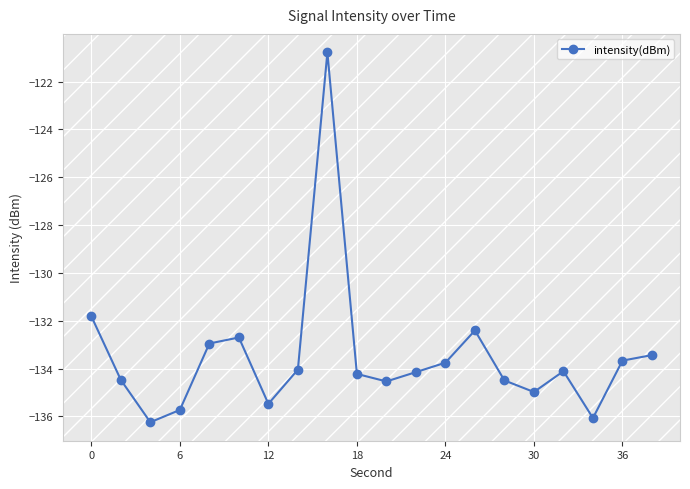

What is the value of the 12th point from the left?

-134.1